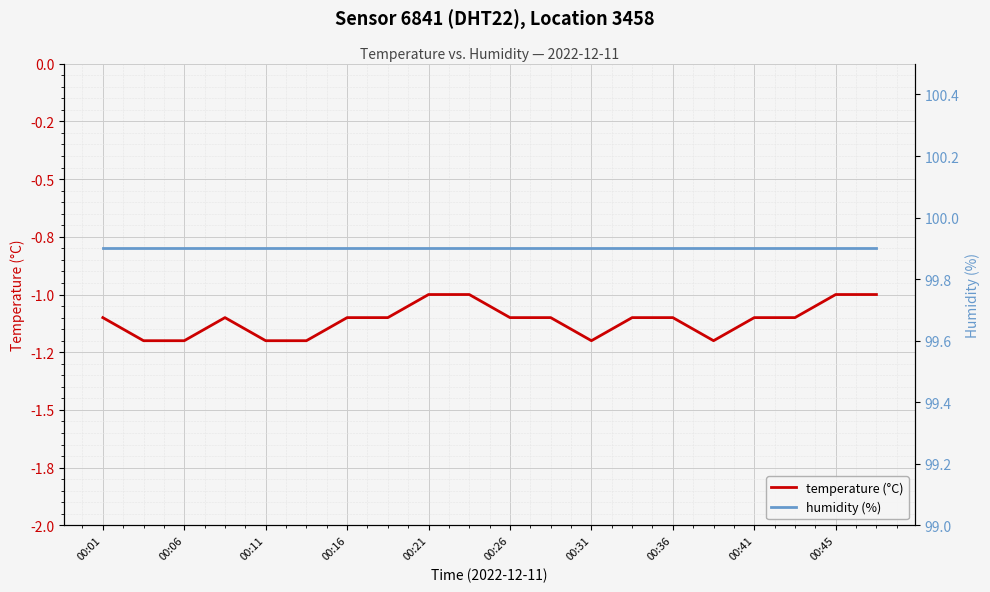

Which series changed the most between 00:26 and 11?

temperature (°C)